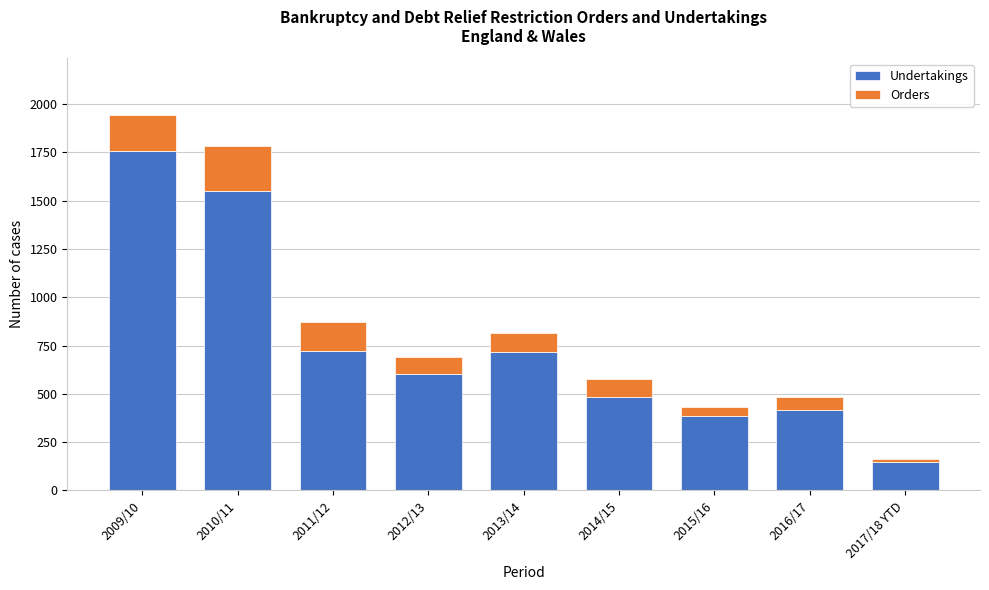

What is the difference between the maximum and minimum values in the Undertakings series?

1611